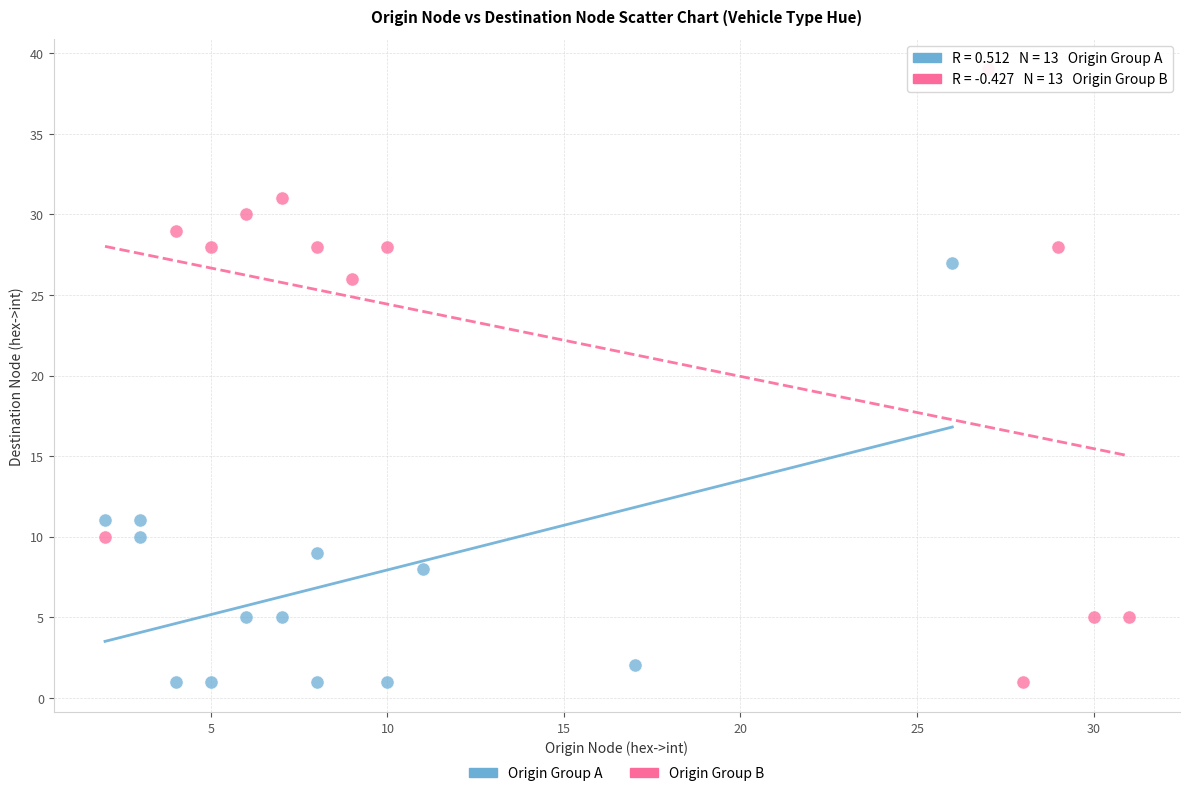

Which series contains the highest Y value?

Origin Group B